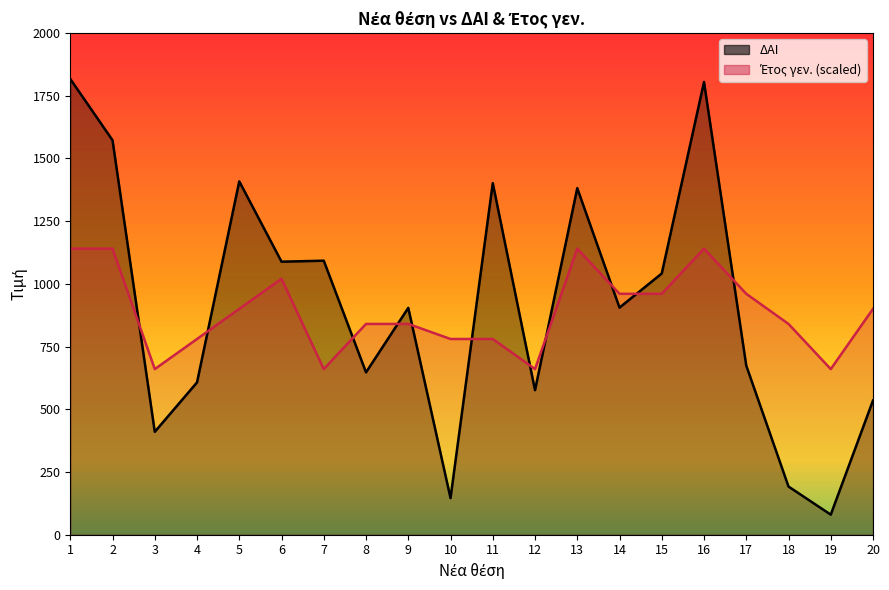

At which category does ΔΑΙ reach its first local valley?

3